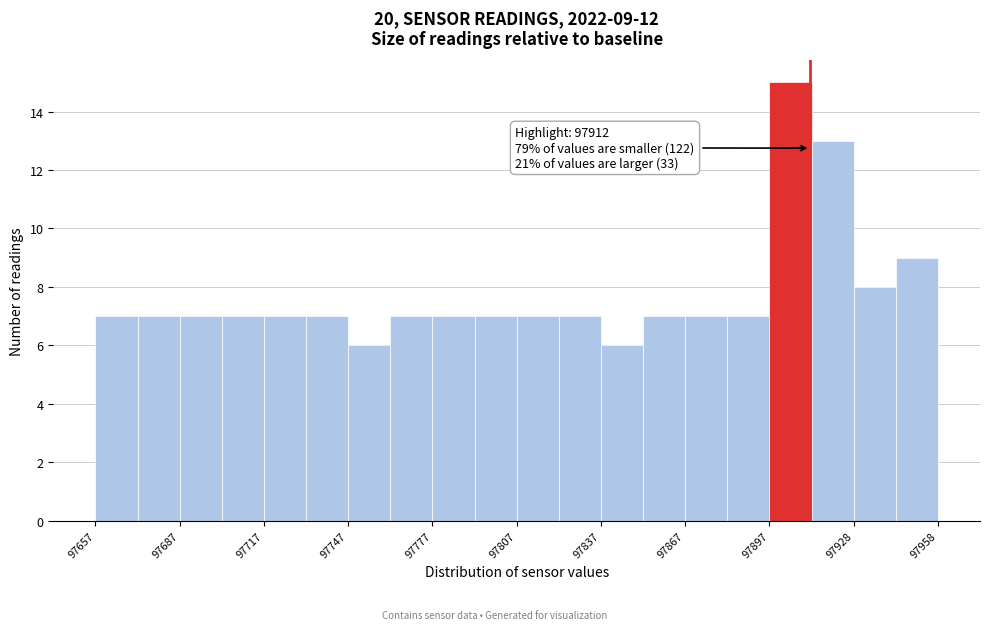

Around what value on the x-axis is the tallest bar? Give the approximate position of its centre, as read against the axis.

97905